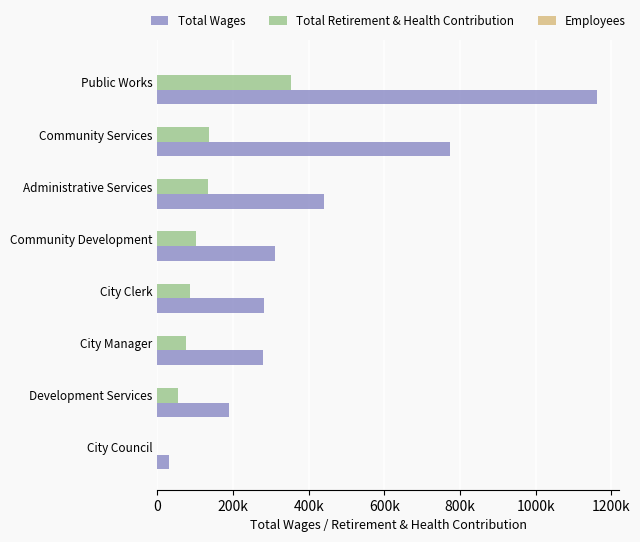

How many data points in Total Retirement & Health Contribution are above 102407?

3